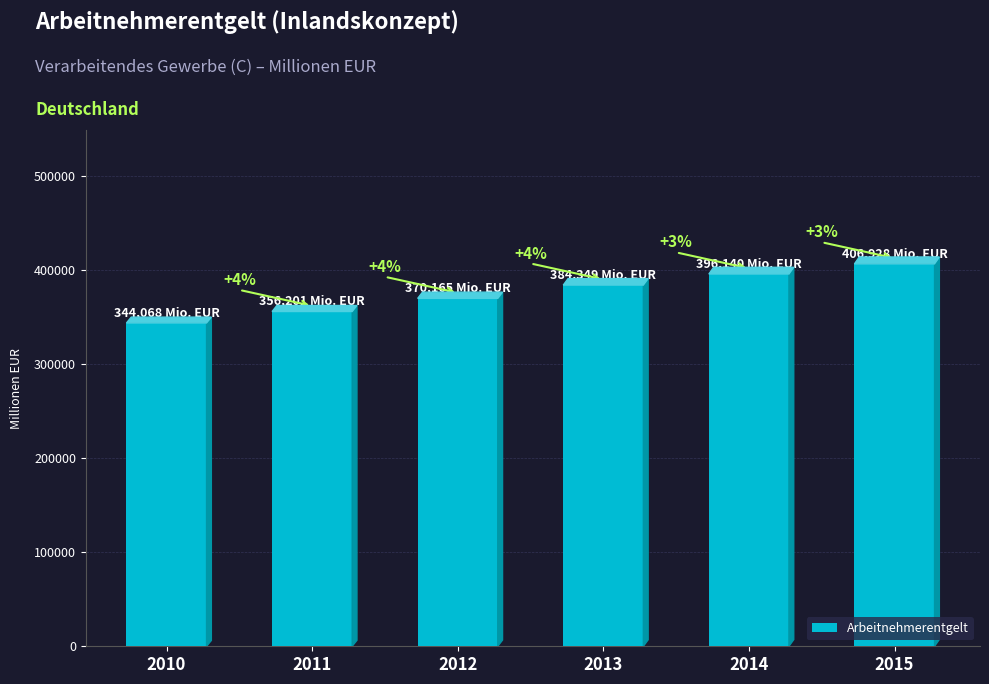

What is the difference between the values at 2011 and 2010?

12133